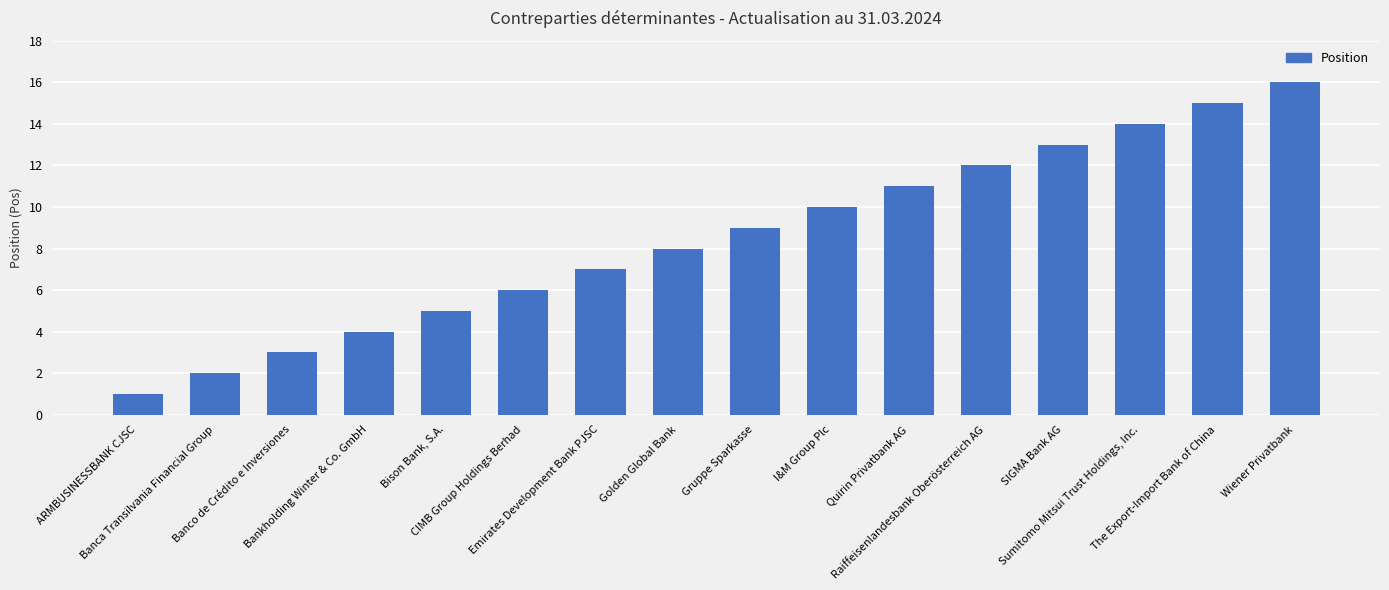

List the labels in order of value, smallest first.

ARMBUSINESSBANK CJSC, Banca Transilvania Financial Group, Banco de Crédito e Inversiones, Bankholding Winter & Co. GmbH, Bison Bank, S.A., CIMB Group Holdings Berhad, Emirates Development Bank PJSC, Golden Global Bank, Gruppe Sparkasse, I&M Group Plc, Quirin Privatbank AG, Raiffeisenlandesbank Oberösterreich AG, SIGMA Bank AG, Sumitomo Mitsui Trust Holdings, Inc., The Export-Import Bank of China, Wiener Privatbank